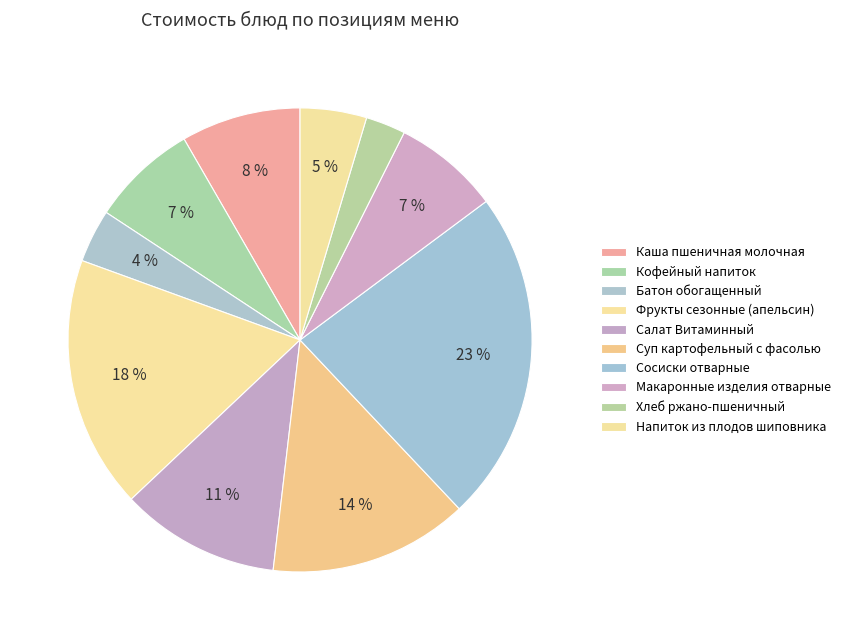

How many slices are in this pie chart?

10